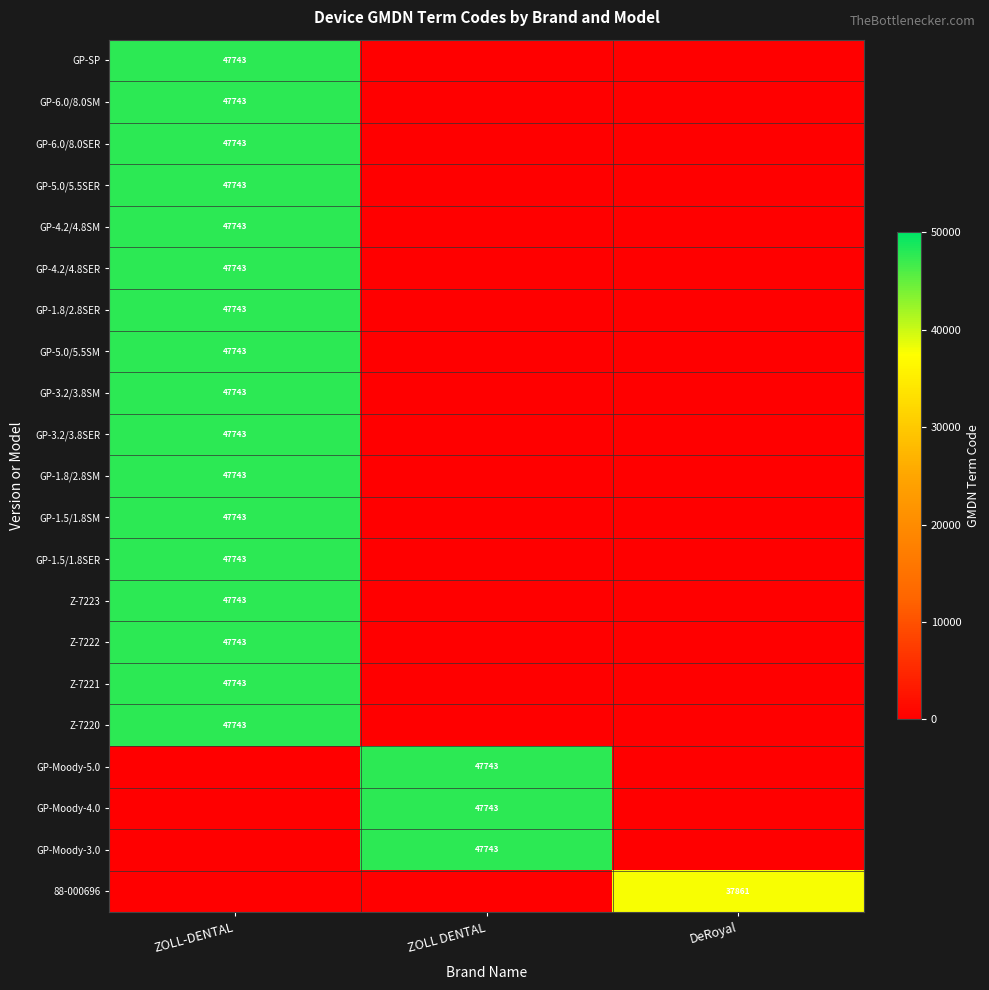

At how many categories does at least one series exceed 34081?

3